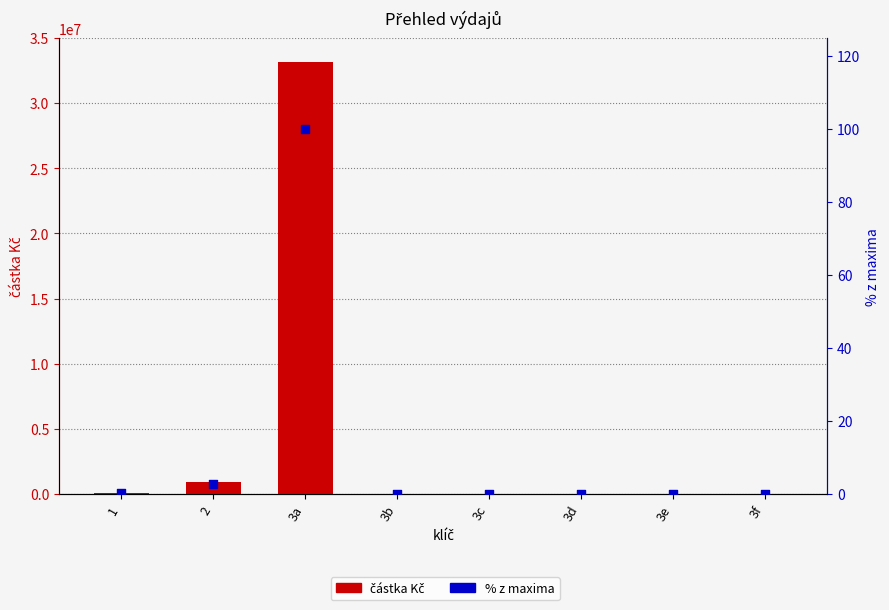

Which series has the largest Y range (max minus min)?

částka Kč